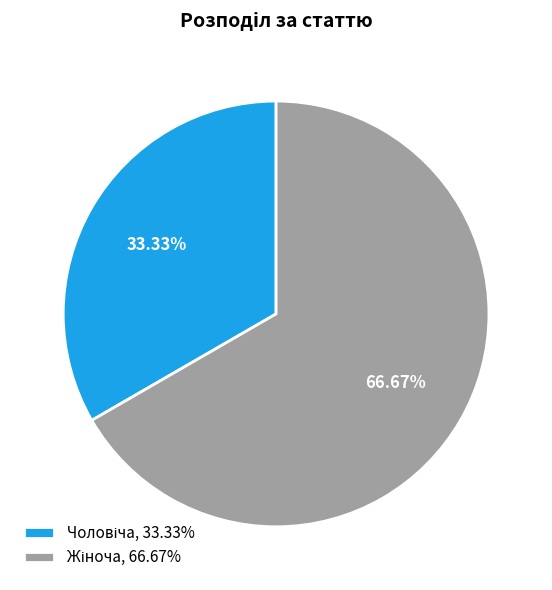

To the nearest percent, what is the average slice percentage?

50%